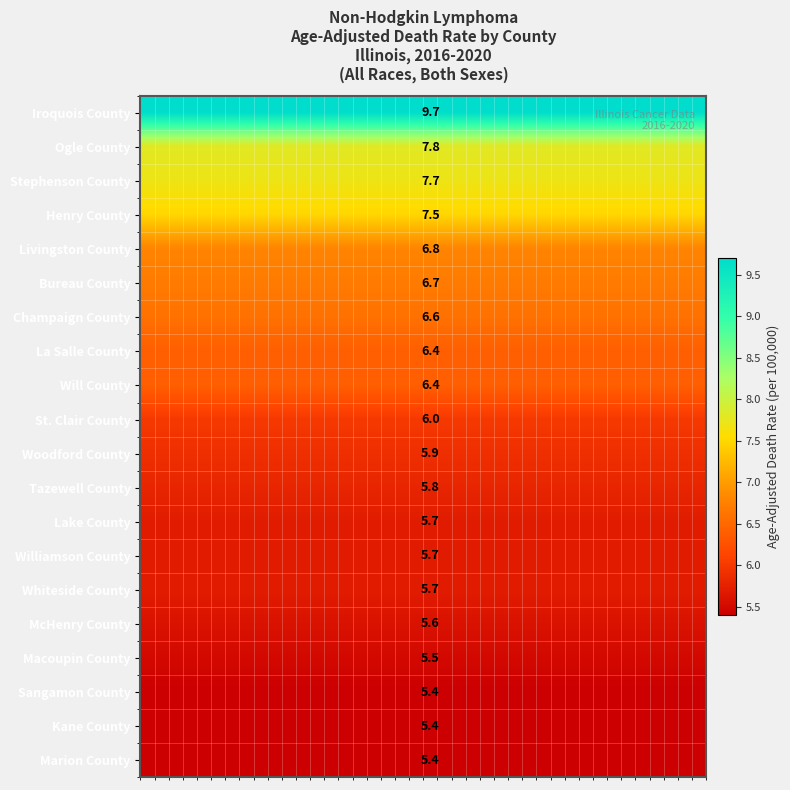

What is the average value of the Sangamon County series?

5.4